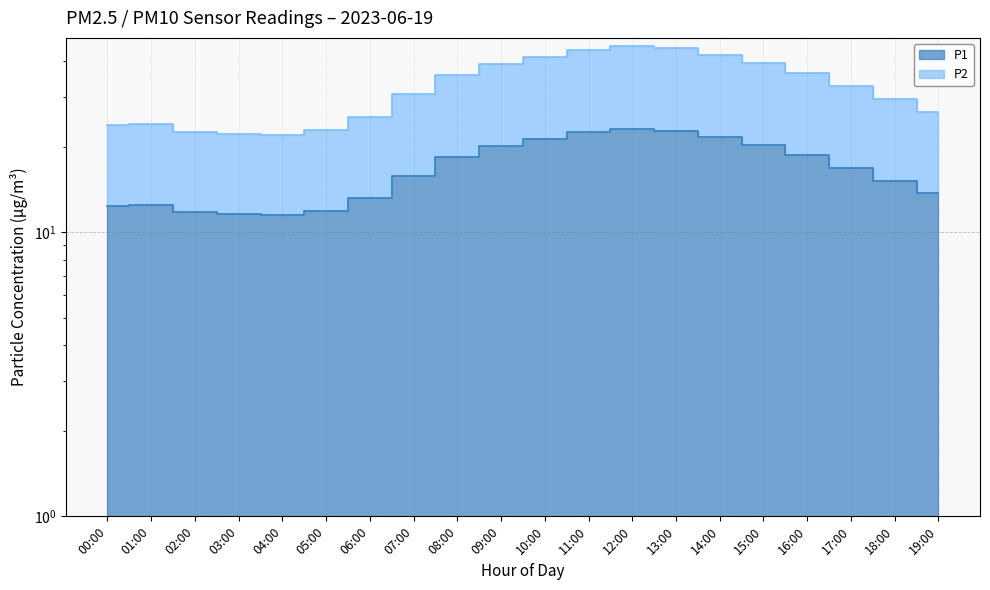

How many distinct data groups are displayed?

2